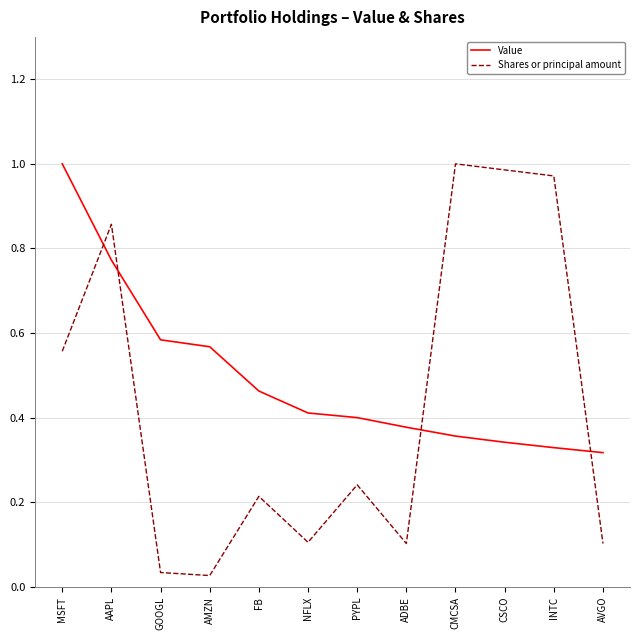

At which label is Value closest to 0?

AVGO